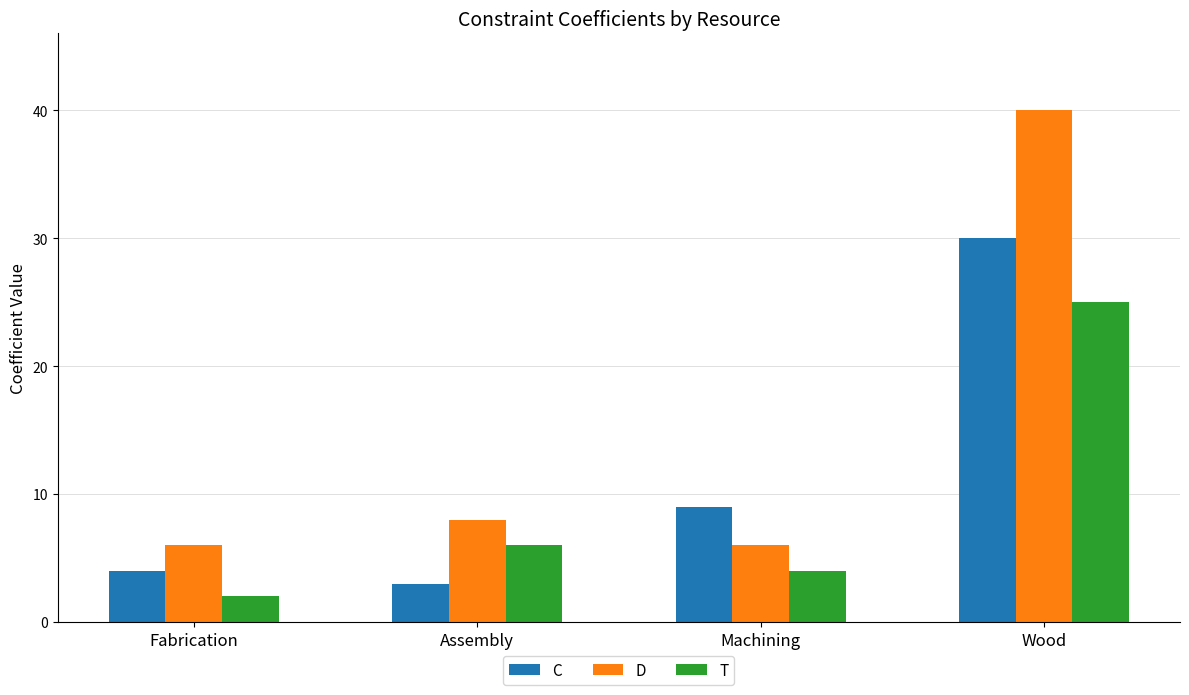

Which series changed the most between Machining and Wood?

D